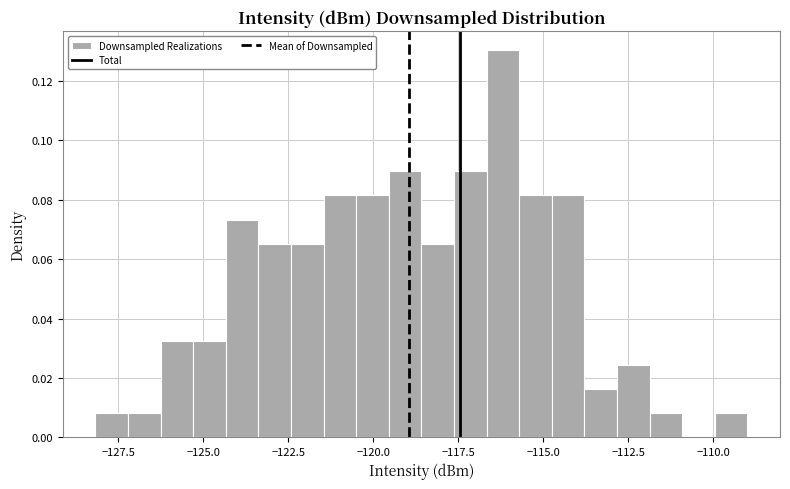

Read against the x-axis, roughly where is the centre of the tallest bar?

-116.0